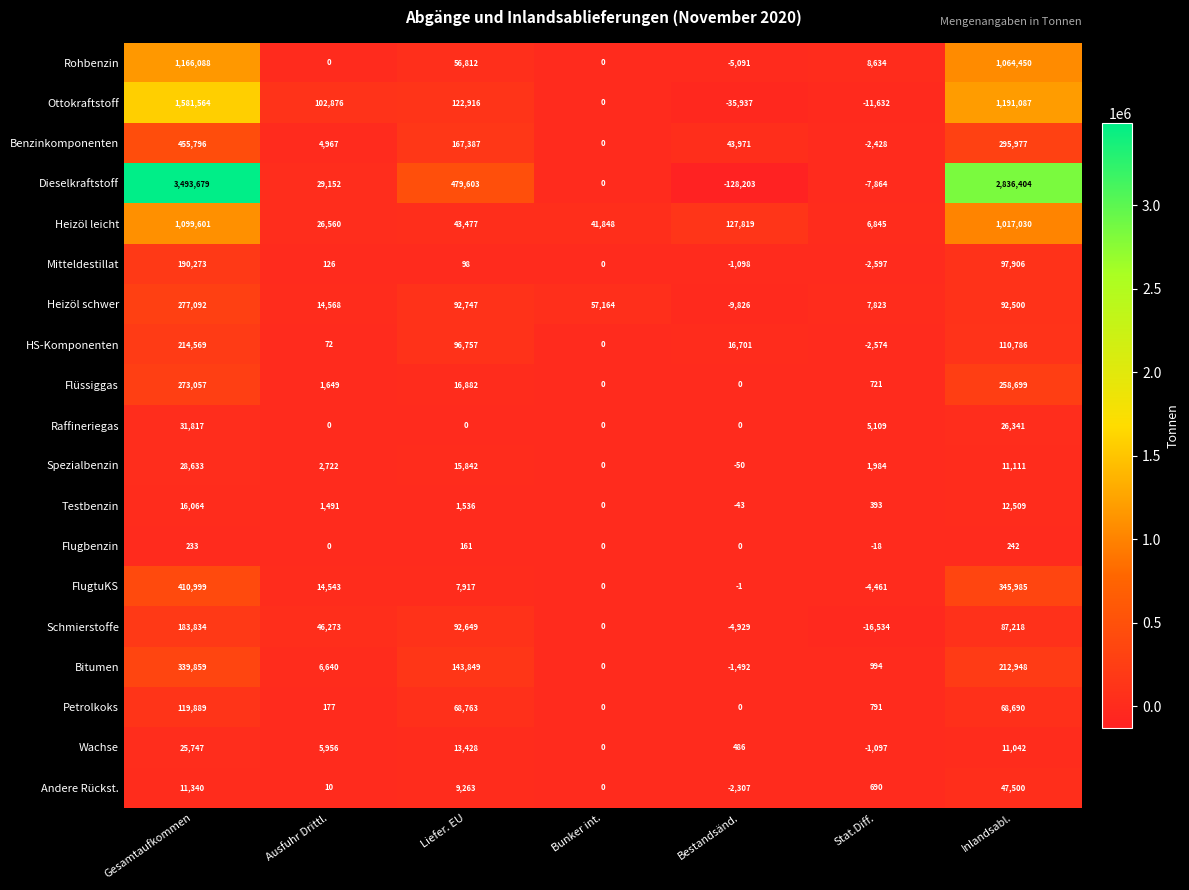

What is the difference between the highest and lowest values at Gesamtaufkommen?

3493446